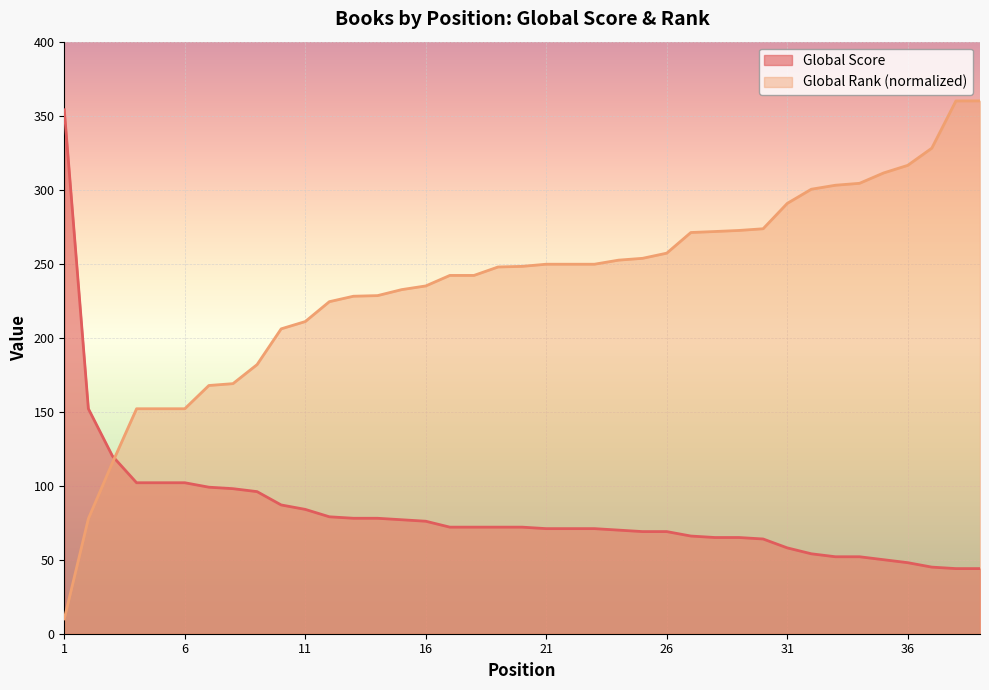

What is the difference between the second highest and minimum values in the Global Score series?

108.0